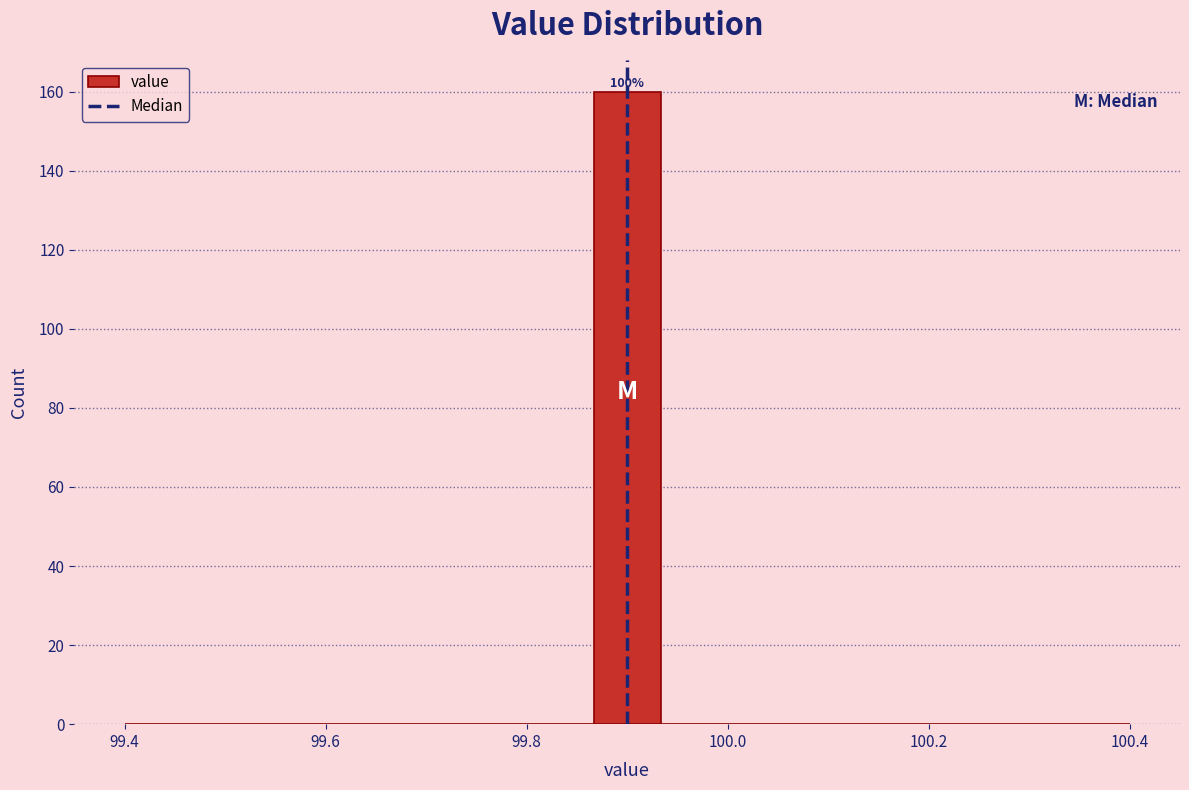

Read against the x-axis, roughly where is the centre of the tallest bar?

99.90